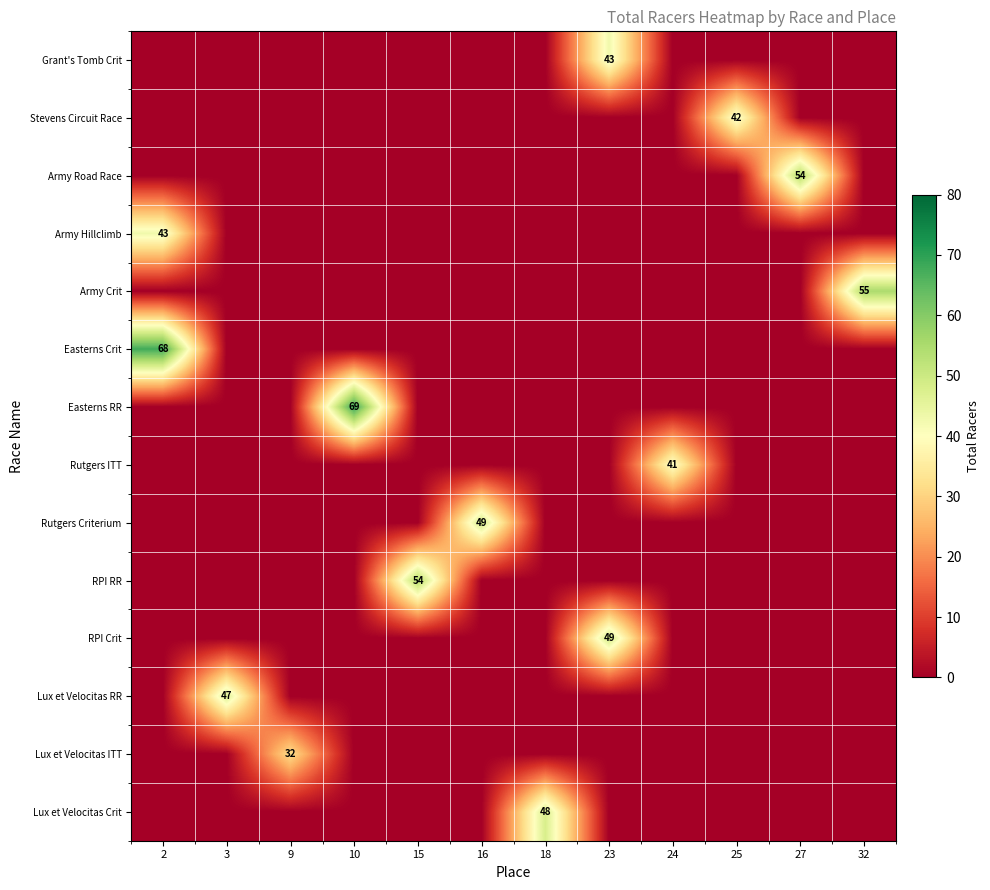

Which has a higher value, 27 or 23?

23